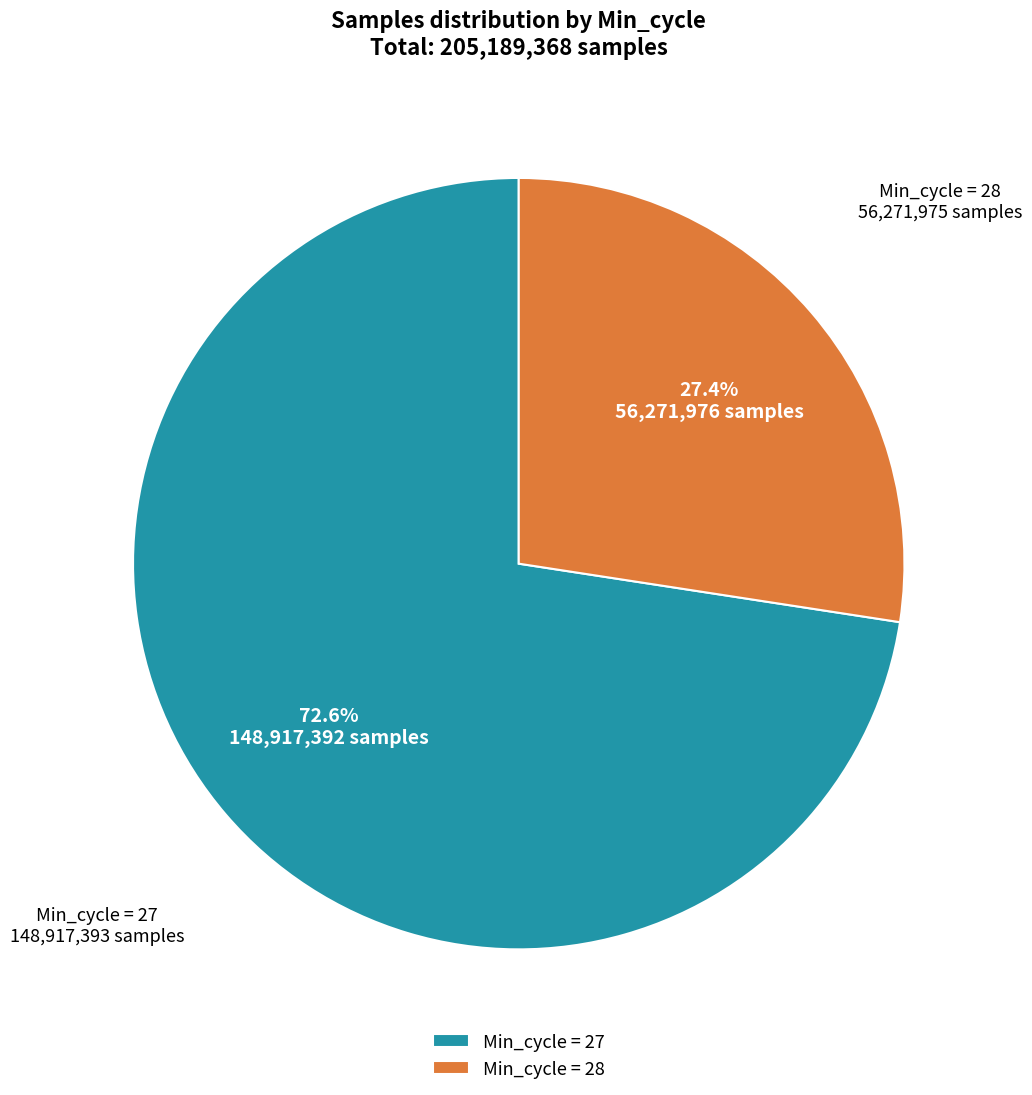

What is the smallest slice in the pie chart?

Min_cycle = 28